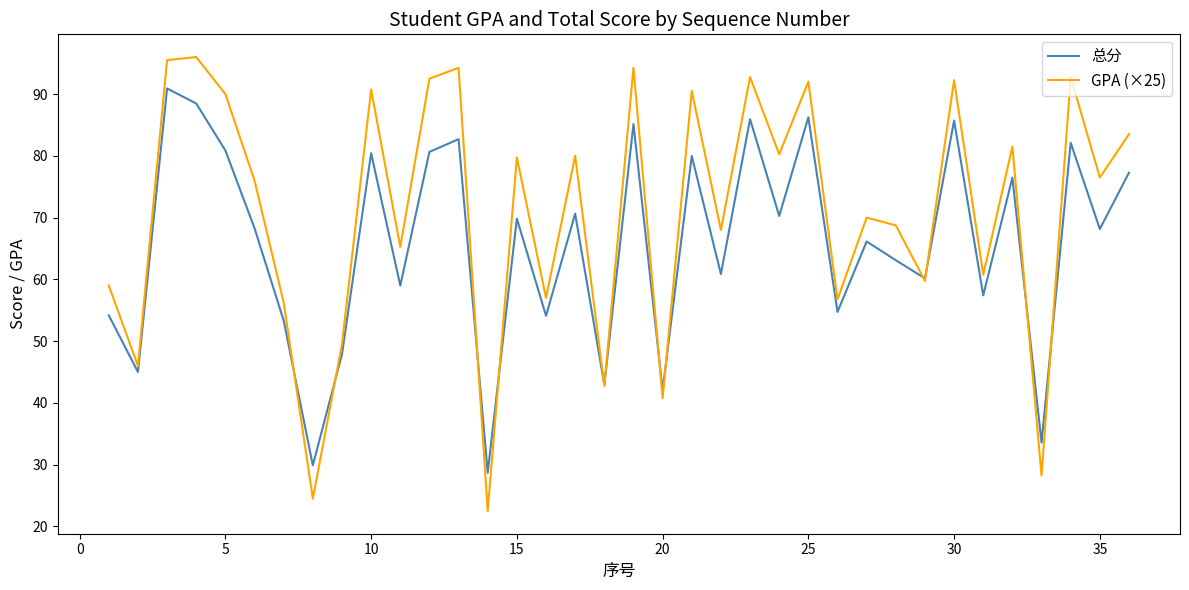

What is the minimum value shown in the chart?

22.5